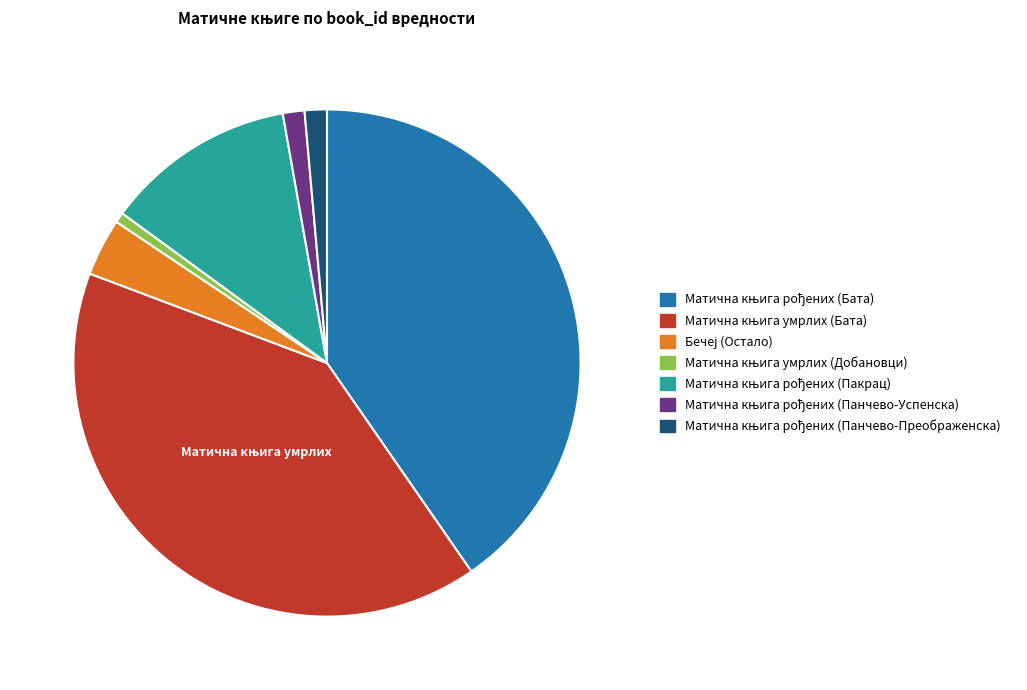

Is there a majority slice in this chart?

No